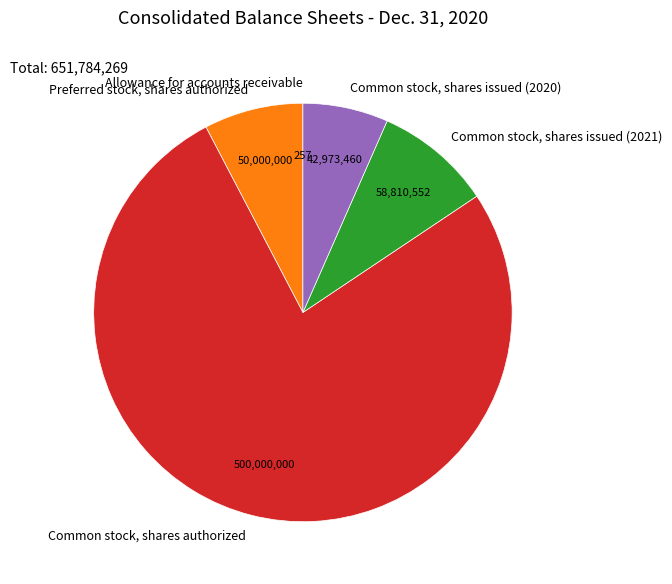

Combined, do Common stock, shares authorized and Common stock, shares issued (2020) account for over 50%?

Yes